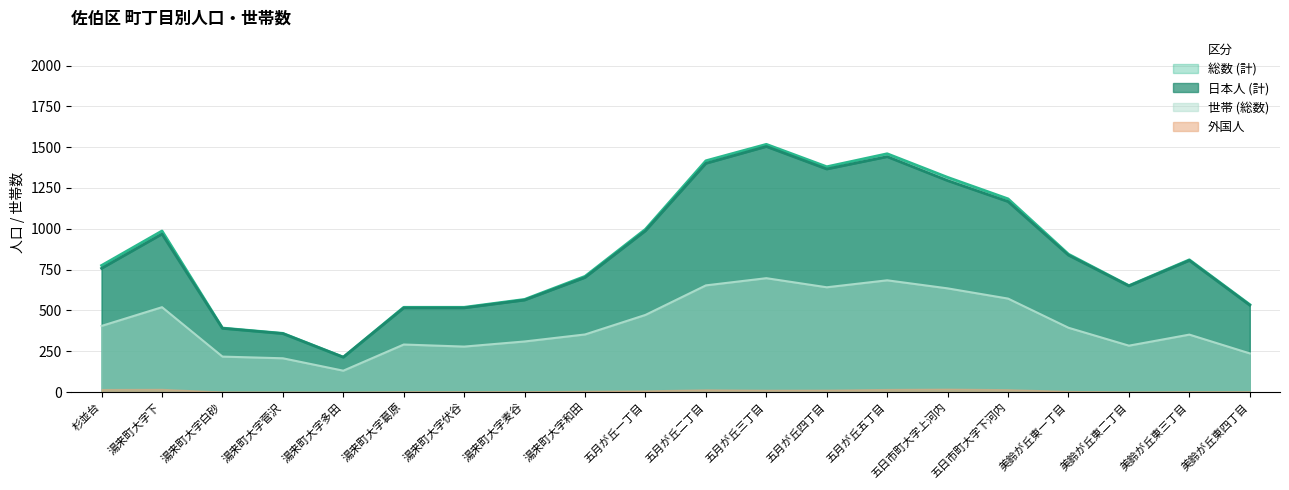

Is it true that 外国人 equals 19 at 五月が丘一丁目?

True